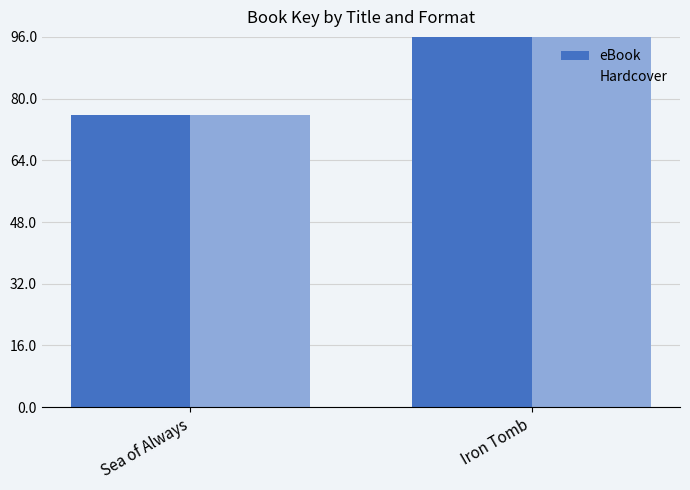

What is the label of the 1st bar from the right?

Iron Tomb